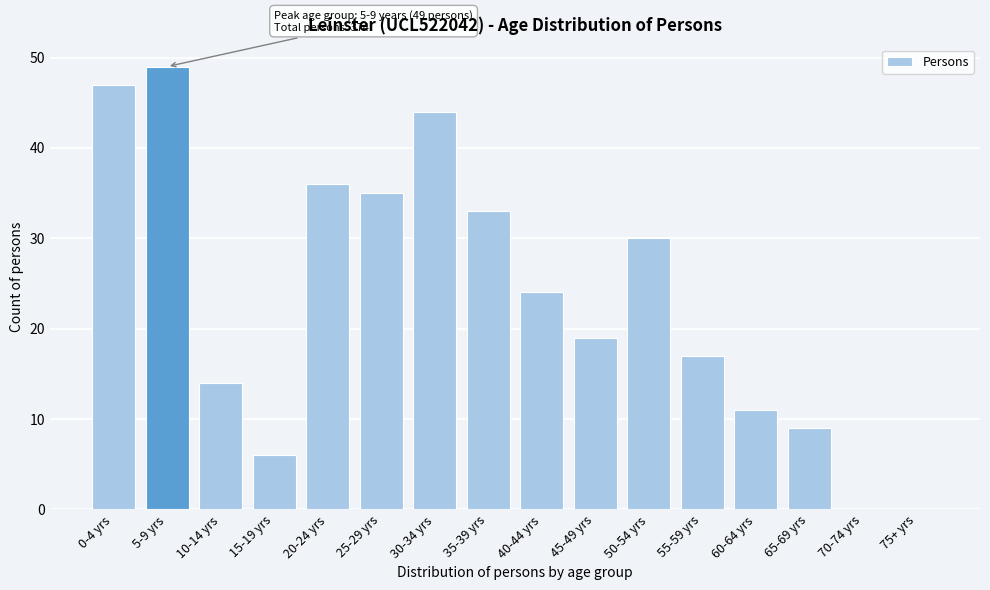

Reading right to left, extract all data points from this chart.

75+ yrs=0	70-74 yrs=0	65-69 yrs=9	60-64 yrs=11	55-59 yrs=17	50-54 yrs=30	45-49 yrs=19	40-44 yrs=24	35-39 yrs=33	30-34 yrs=44	25-29 yrs=35	20-24 yrs=36	15-19 yrs=6	10-14 yrs=14	5-9 yrs=49	0-4 yrs=47